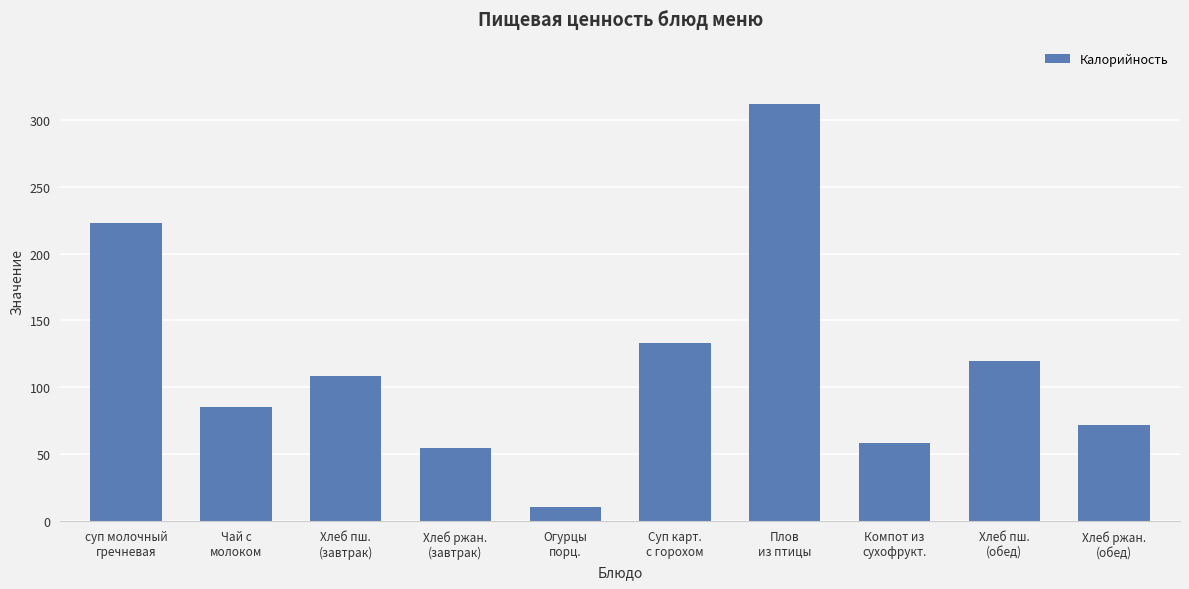

At which label is the value closest to 160?

Суп карт.
с горохом